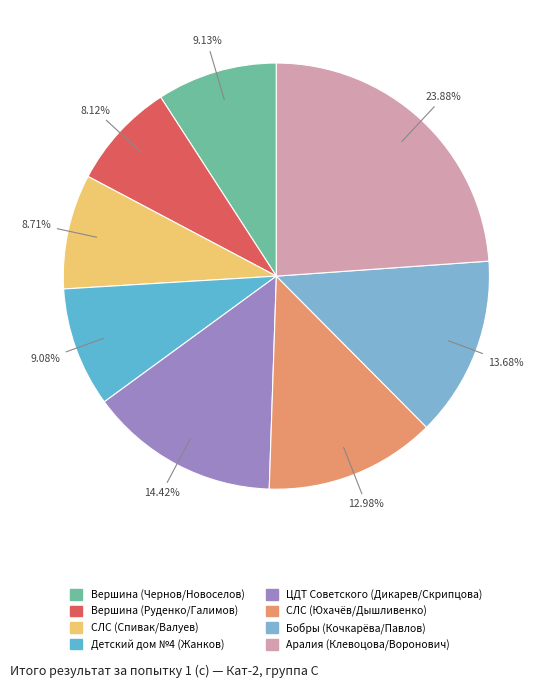

Which slice is the largest?

Аралия (Клевоцова/Воронович)